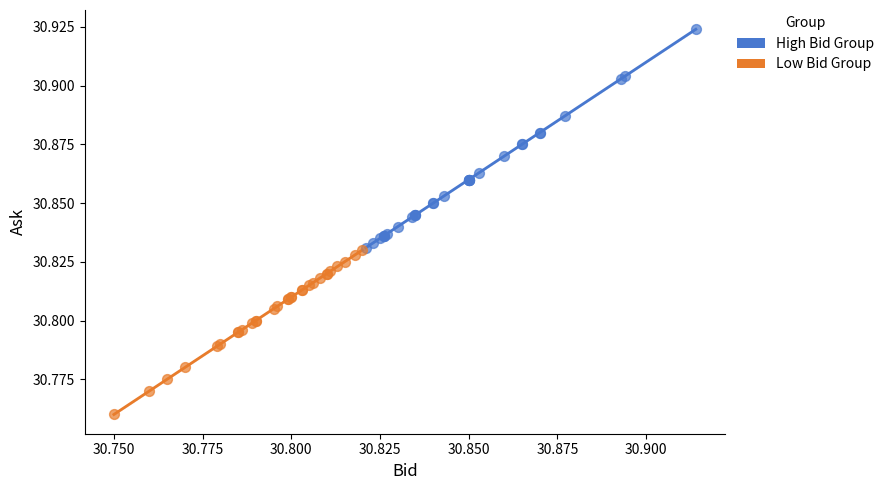

Which series contains the lowest Y value?

Low Bid Group